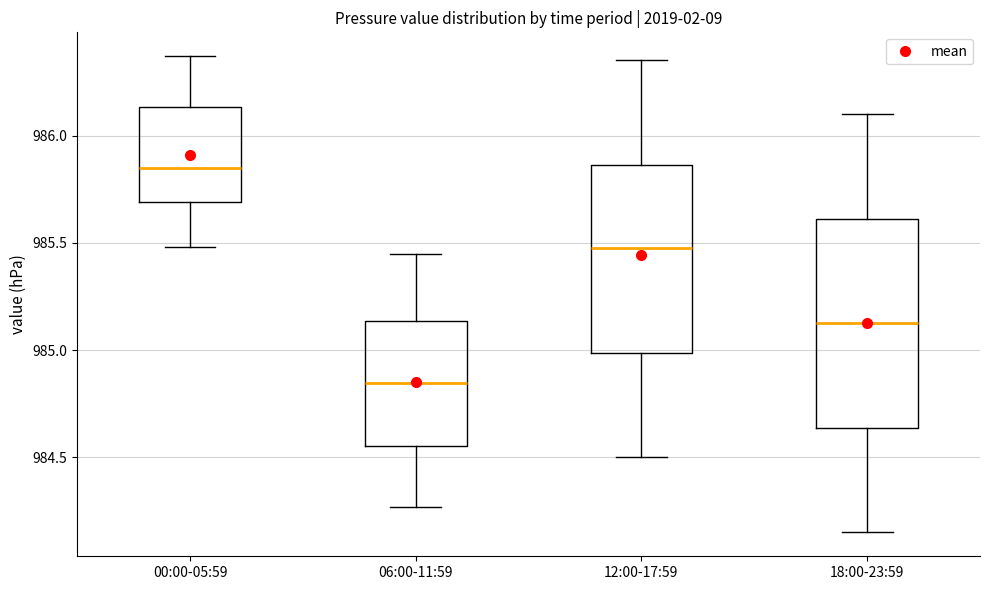

Reading left to right, transcribe this box plot: for each box, give where its median line is, the range the box spans, and where its two whiskers end, as read against the y-axis. The values are not printed on the chart, so give them approximately, as read against the axis.

00:00-05:59: median 985.85, box 985.70 to 986.15, whiskers 985.50 to 986.35
06:00-11:59: median 984.85, box 984.55 to 985.15, whiskers 984.25 to 985.45
12:00-17:59: median 985.50, box 985.00 to 985.85, whiskers 984.50 to 986.35
18:00-23:59: median 985.15, box 984.65 to 985.60, whiskers 984.15 to 986.10